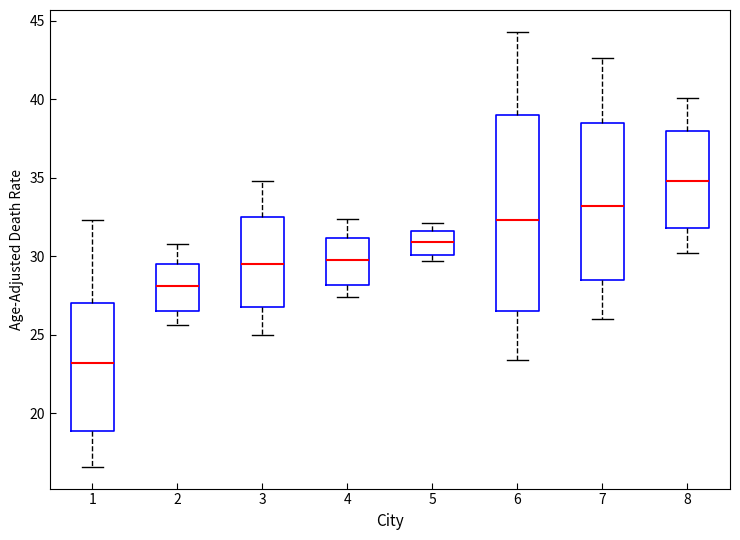

Reading left to right, read every box against the y-axis: the position of its median line, the range the box covers, and the ends of its whiskers. The values are not printed on the chart, so give them approximately, as read against the axis.

1: median 23.0, box 19.0 to 27.0, whiskers 16.5 to 32.5
2: median 28.0, box 26.5 to 29.5, whiskers 25.5 to 31.0
3: median 29.5, box 27.0 to 32.5, whiskers 25.0 to 35.0
4: median 30.0, box 28.0 to 31.0, whiskers 27.5 to 32.5
5: median 31.0, box 30.0 to 31.5, whiskers 29.5 to 32.0
6: median 32.5, box 26.5 to 39.0, whiskers 23.5 to 44.5
7: median 33.0, box 28.5 to 38.5, whiskers 26.0 to 42.5
8: median 35.0, box 32.0 to 38.0, whiskers 30.0 to 40.0